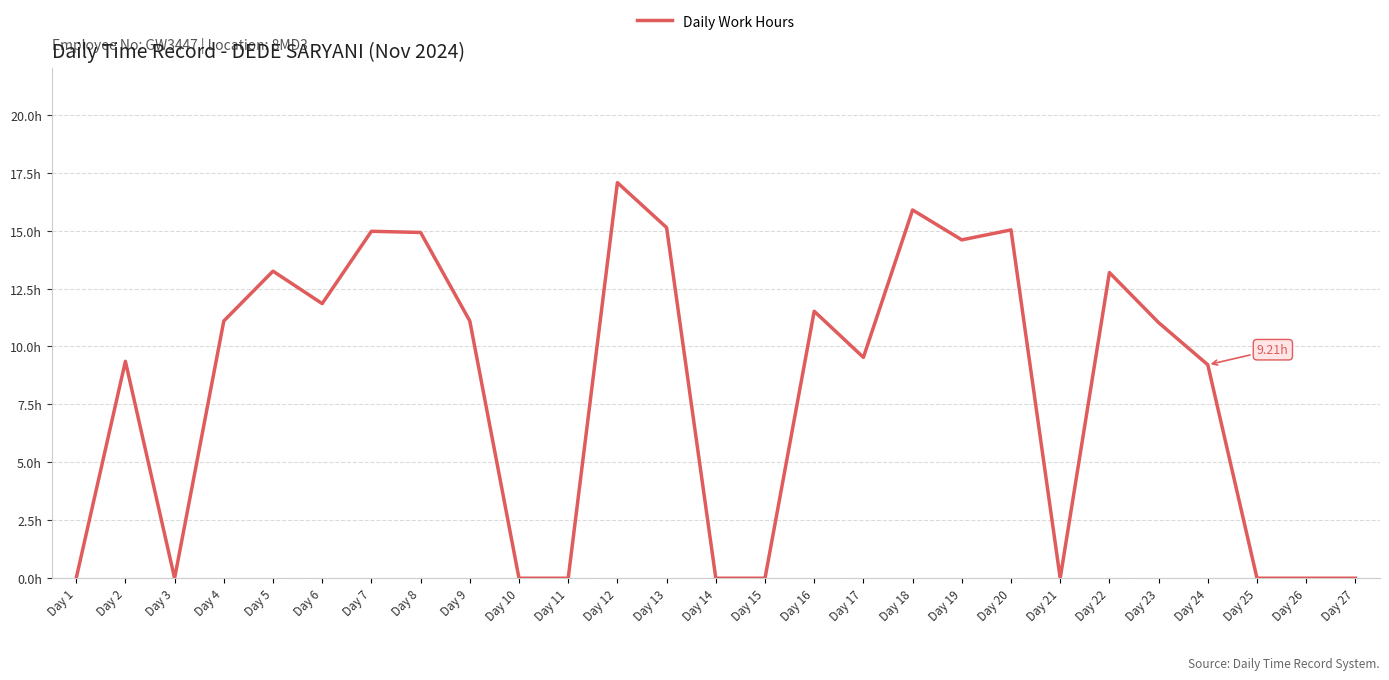

List the labels in order of value, smallest first.

Day 1, Day 3, Day 10, Day 11, Day 14, Day 15, Day 21, Day 25, Day 26, Day 27, Day 24, Day 2, Day 17, Day 23, Day 4, Day 9, Day 16, Day 6, Day 22, Day 5, Day 19, Day 8, Day 7, Day 20, Day 13, Day 18, Day 12